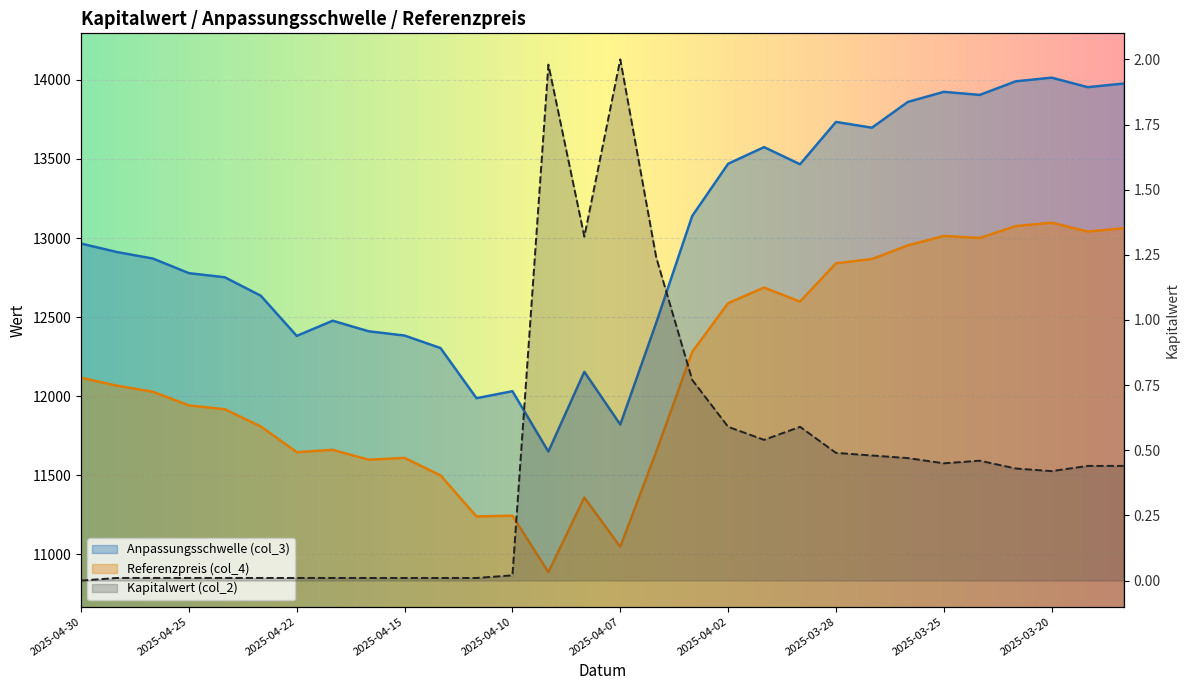

How many interior local valleys does the Referenzpreis (col_4) series have?

8